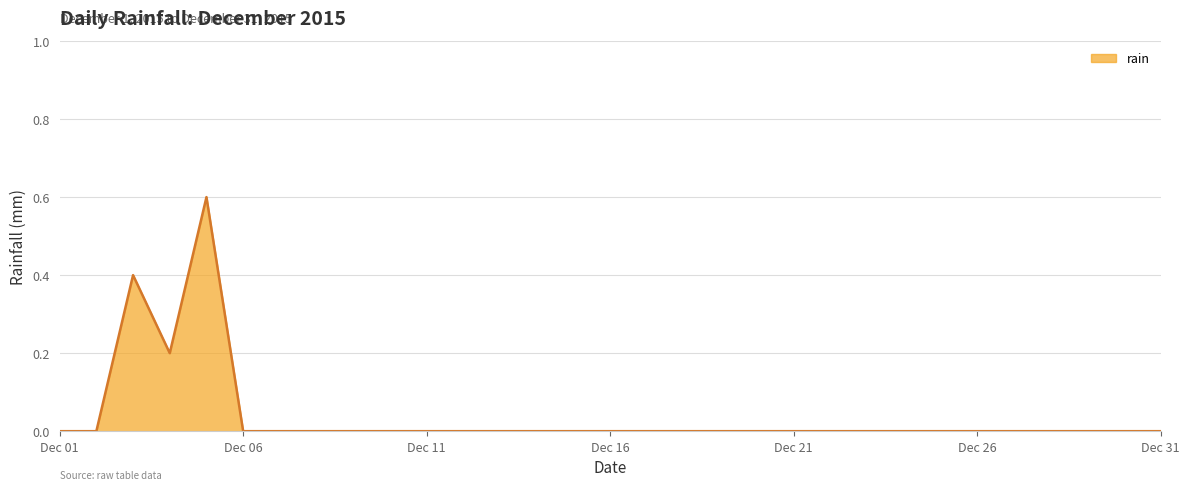

What is the difference between the maximum and minimum values?

0.6